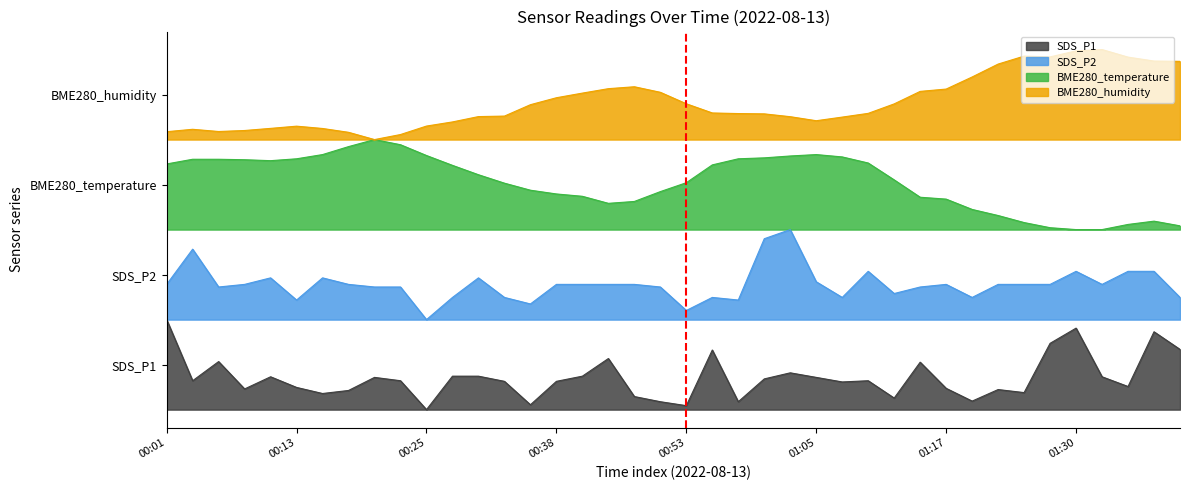

The value of SDS_P1 at 00:06 is 0.8. True or false?

False